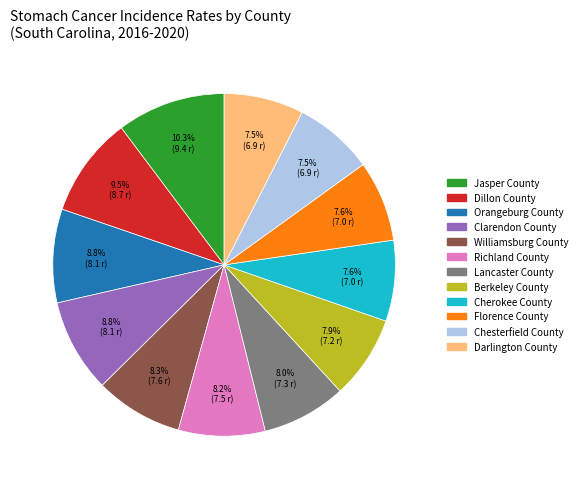

The Lancaster County slice represents 8% of the pie. True or false?

True